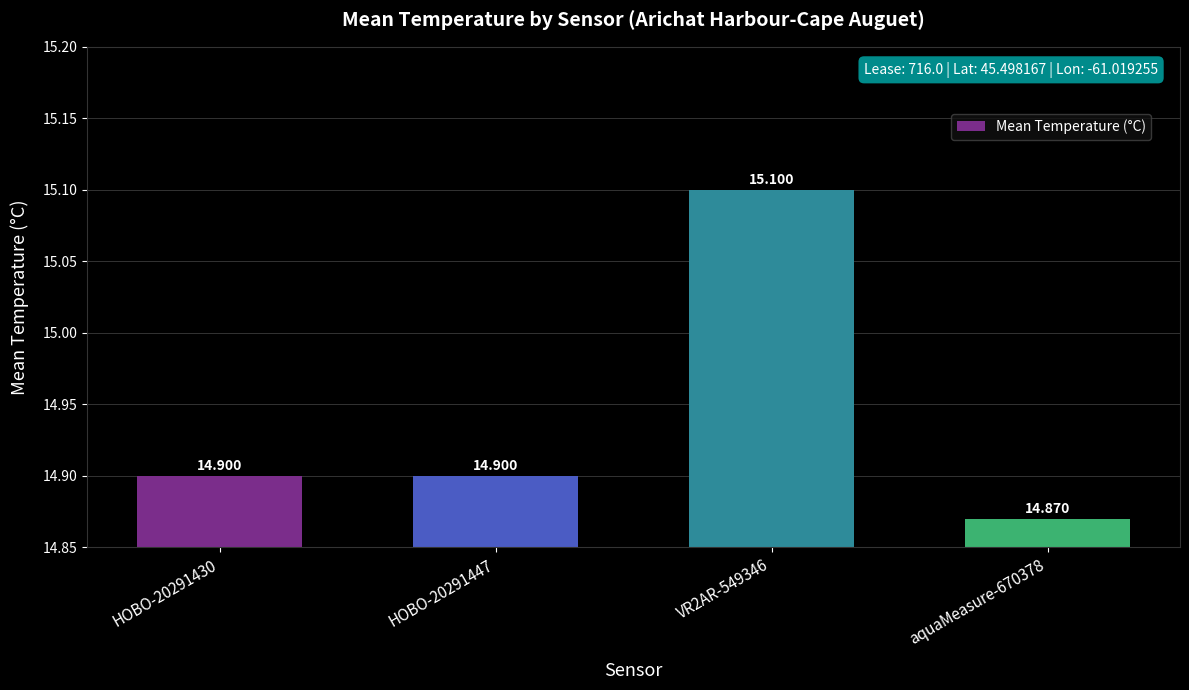

What is the greatest value displayed?

15.1